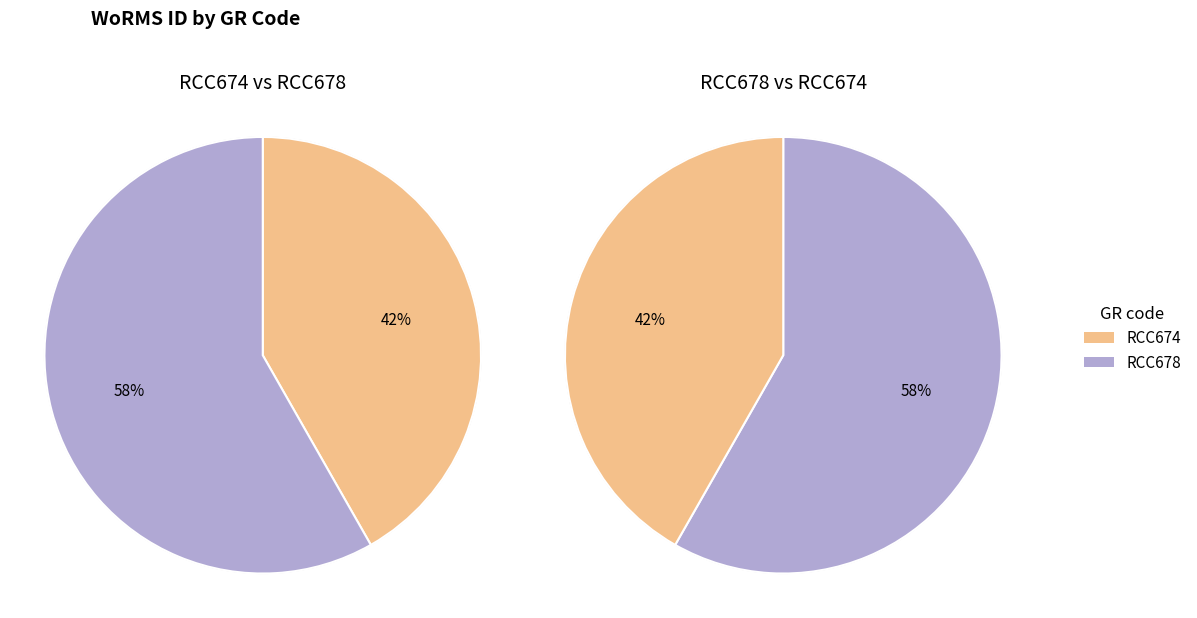

To the nearest percent, what is the difference between the RCC678 and RCC674 slice percentages?

16%